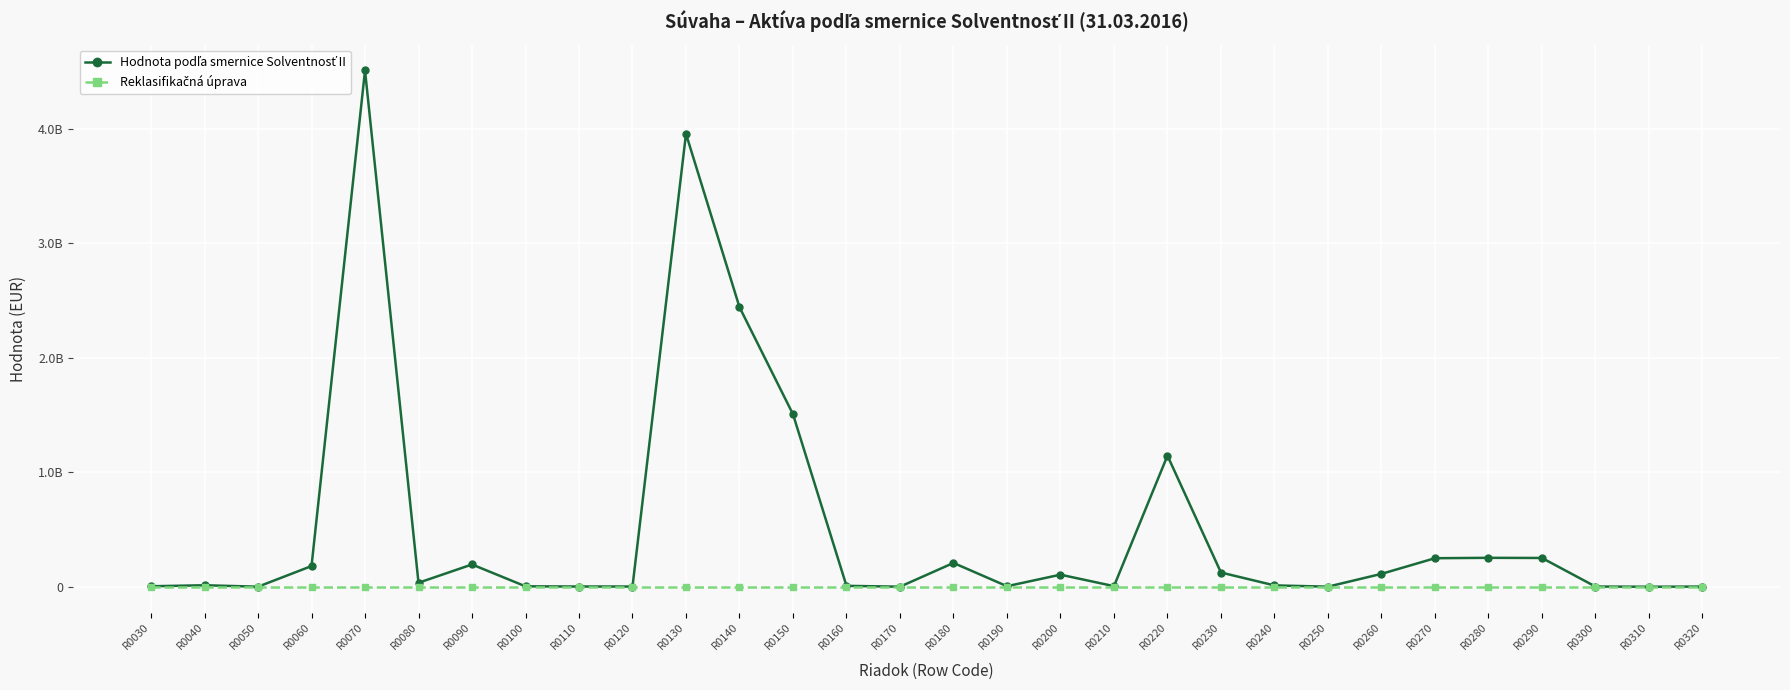

Does the chart have visible grid lines?

Yes